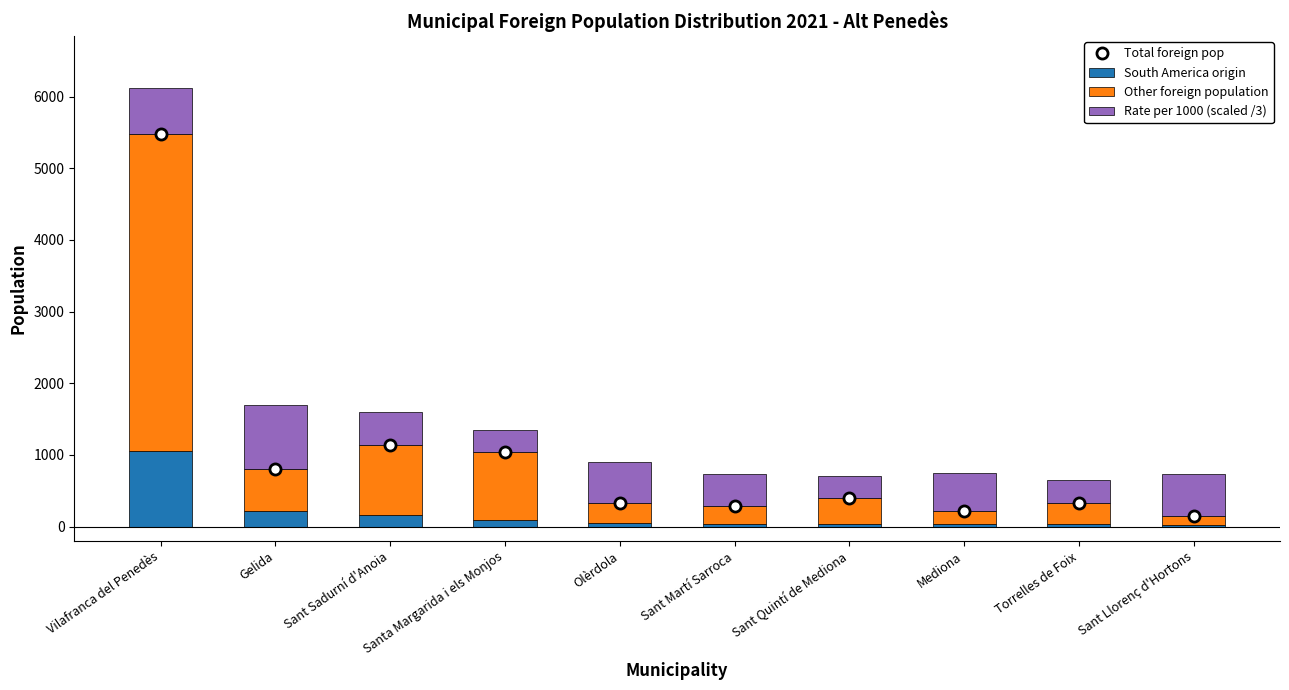

How many groups of bars are there?

10